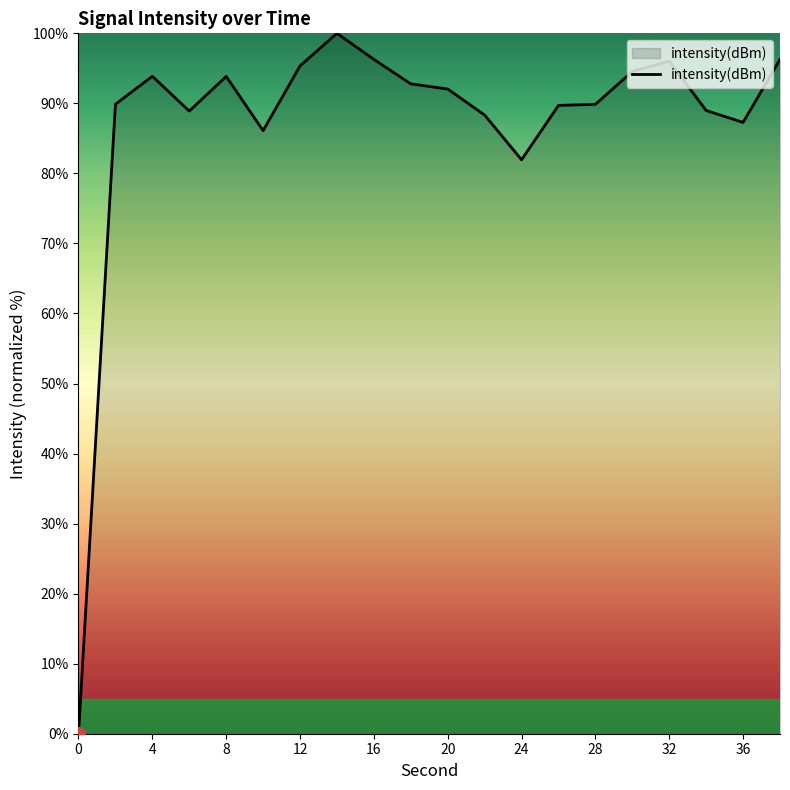

What is the difference between the maximum and minimum values?

100.0